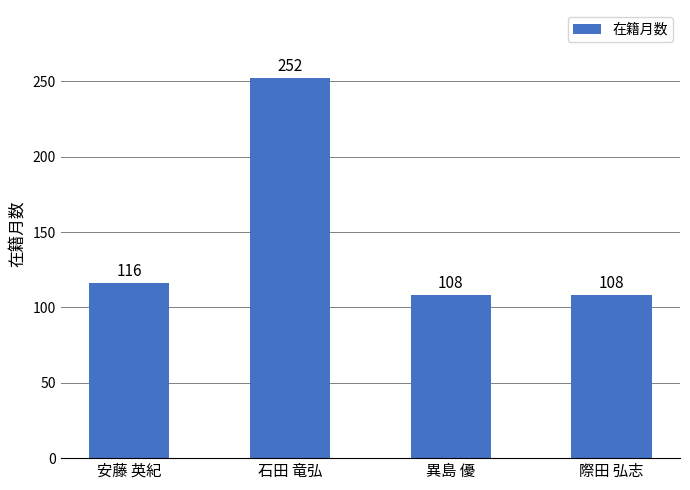

Is it true that the value at 安藤 英紀 is 69?

False